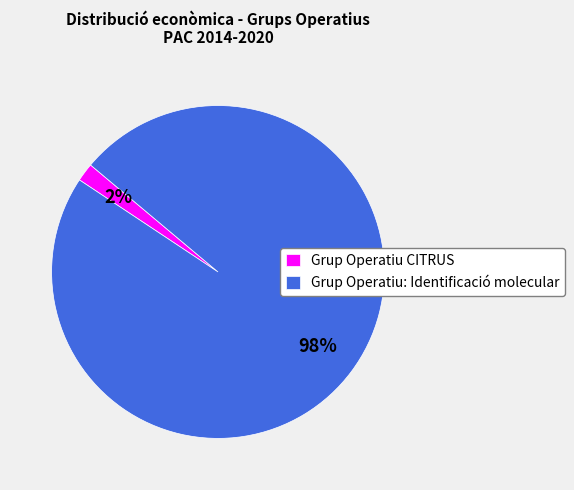

What is the largest slice in the pie chart?

Grup Operatiu: Identificació molecular